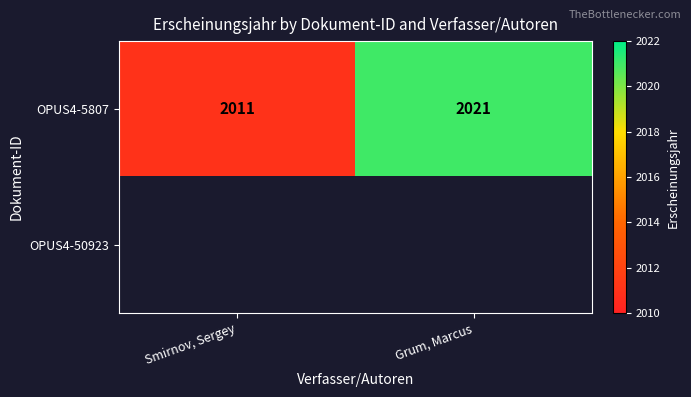

List the labels in order of OPUS4-5807 value, largest first.

Grum, Marcus, Smirnov, Sergey